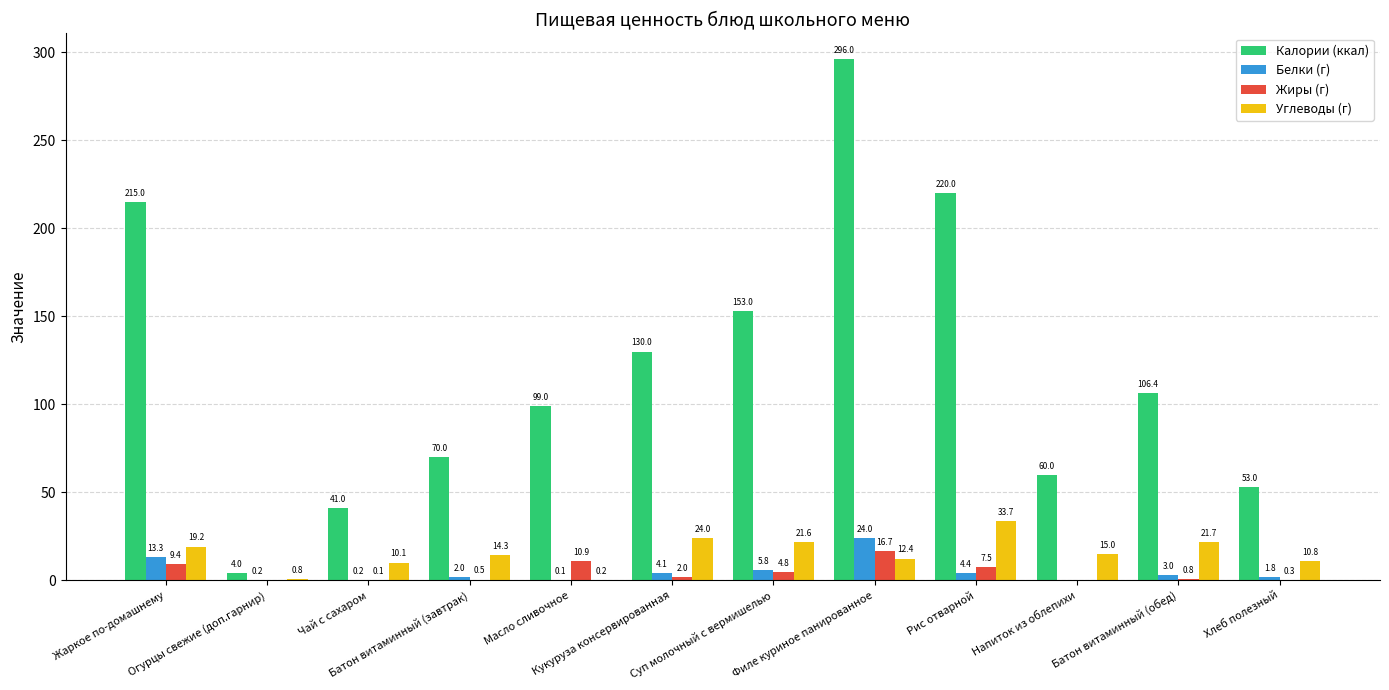

What is the sum of all Белки (г) values?

58.9